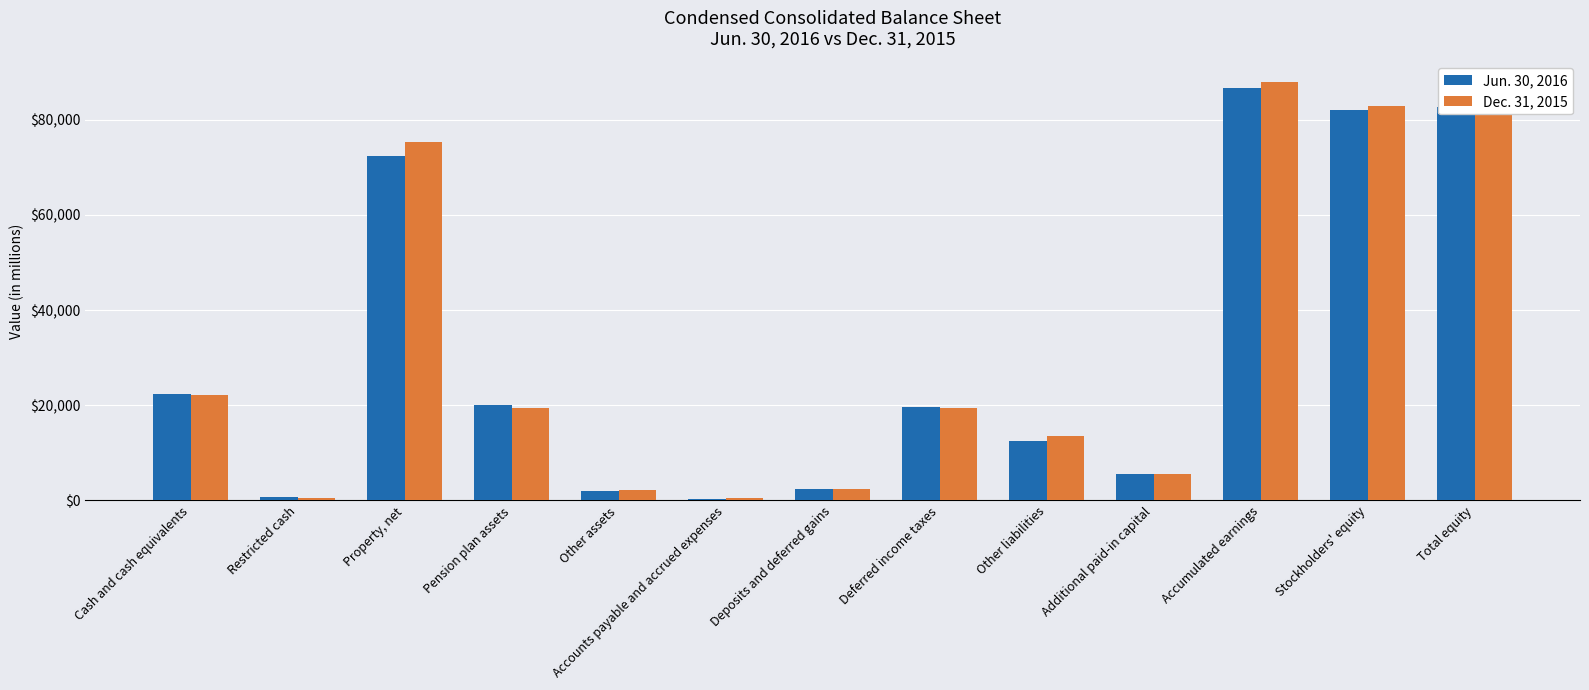

At which category is the sum across all series the highest?

Accumulated earnings